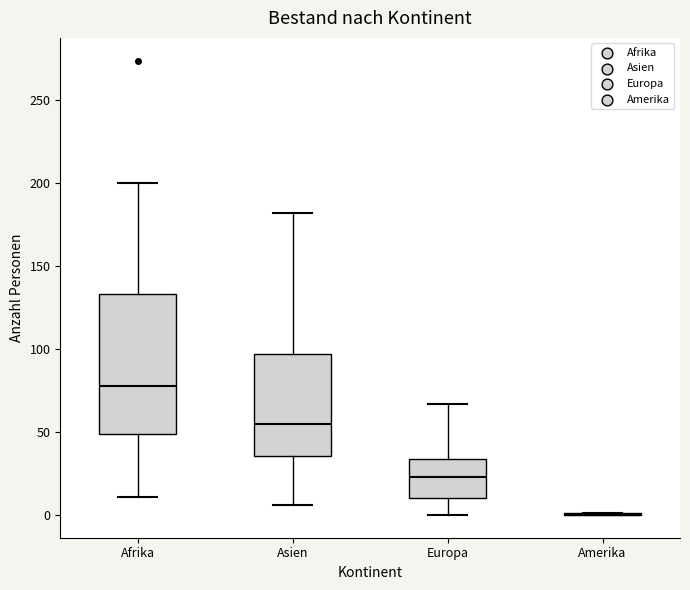

Reading left to right, read every box against the y-axis: the position of its median line, the range the box covers, and the ends of its whiskers. The values are not printed on the chart, so give them approximately, as read against the axis.

Afrika: median 80, box 50 to 135, whiskers 10 to 200
Asien: median 55, box 35 to 95, whiskers 5 to 180
Europa: median 25, box 10 to 35, whiskers 0 to 65
Amerika: box collapsed to a line at 0, whiskers 0 to 0